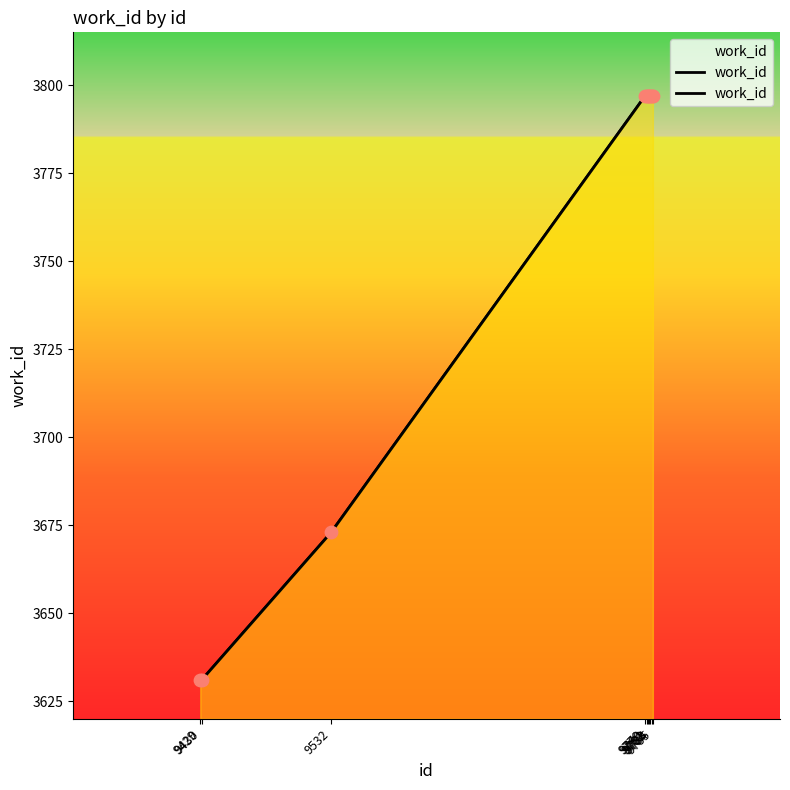

Which has a higher value, 9430 or 9783?

9783